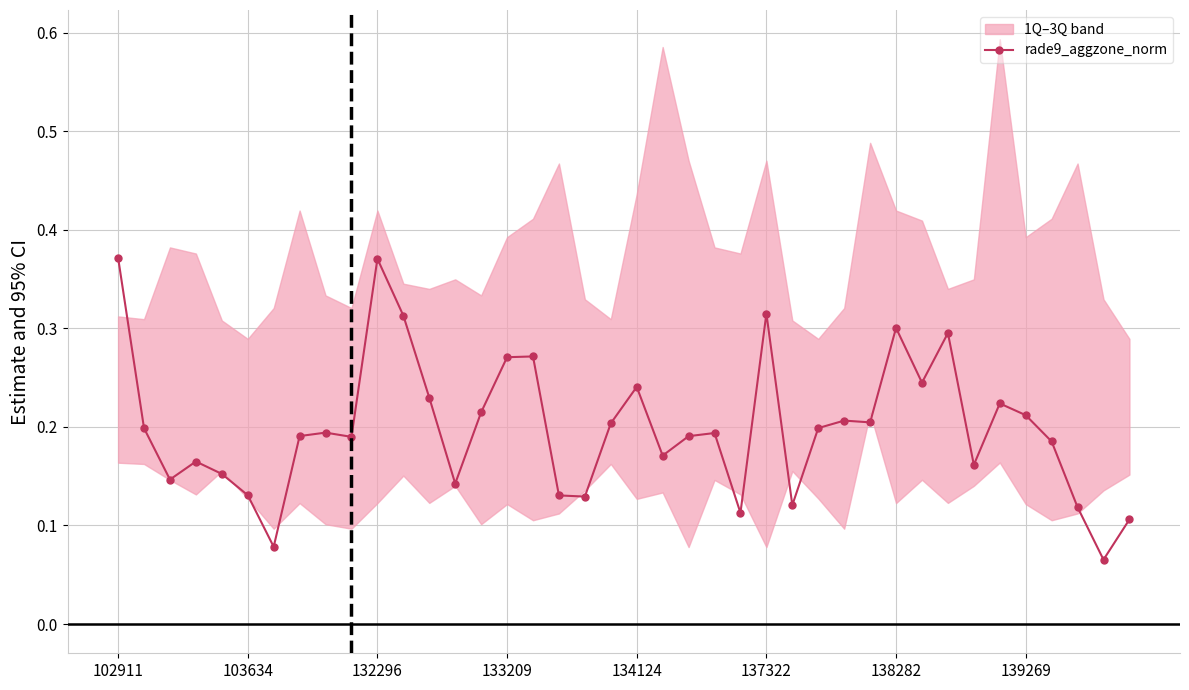

What position from the right is 28?

12